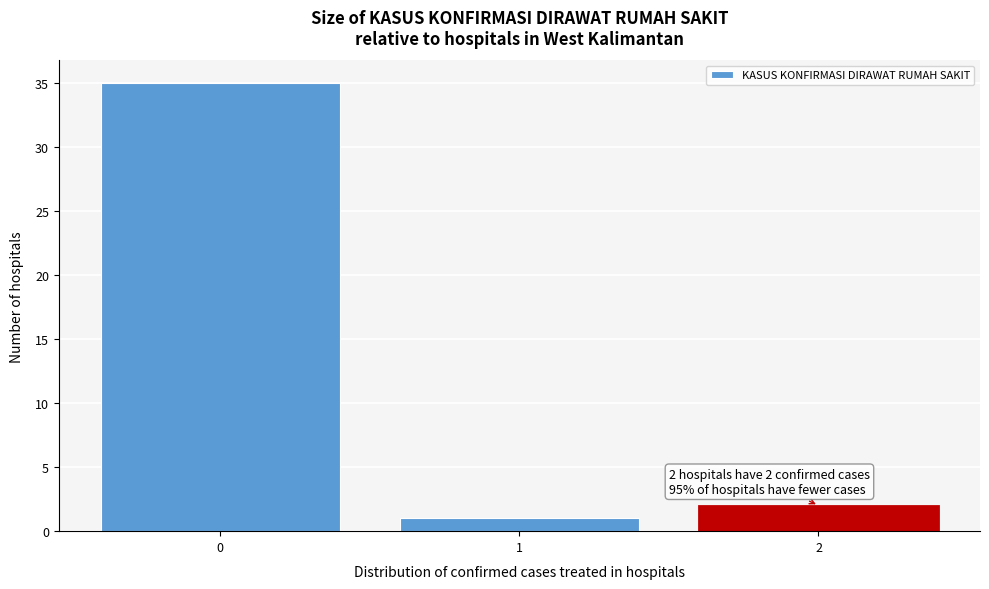

Reading left to right, transcribe all the data shown in this chart.

35	1	2